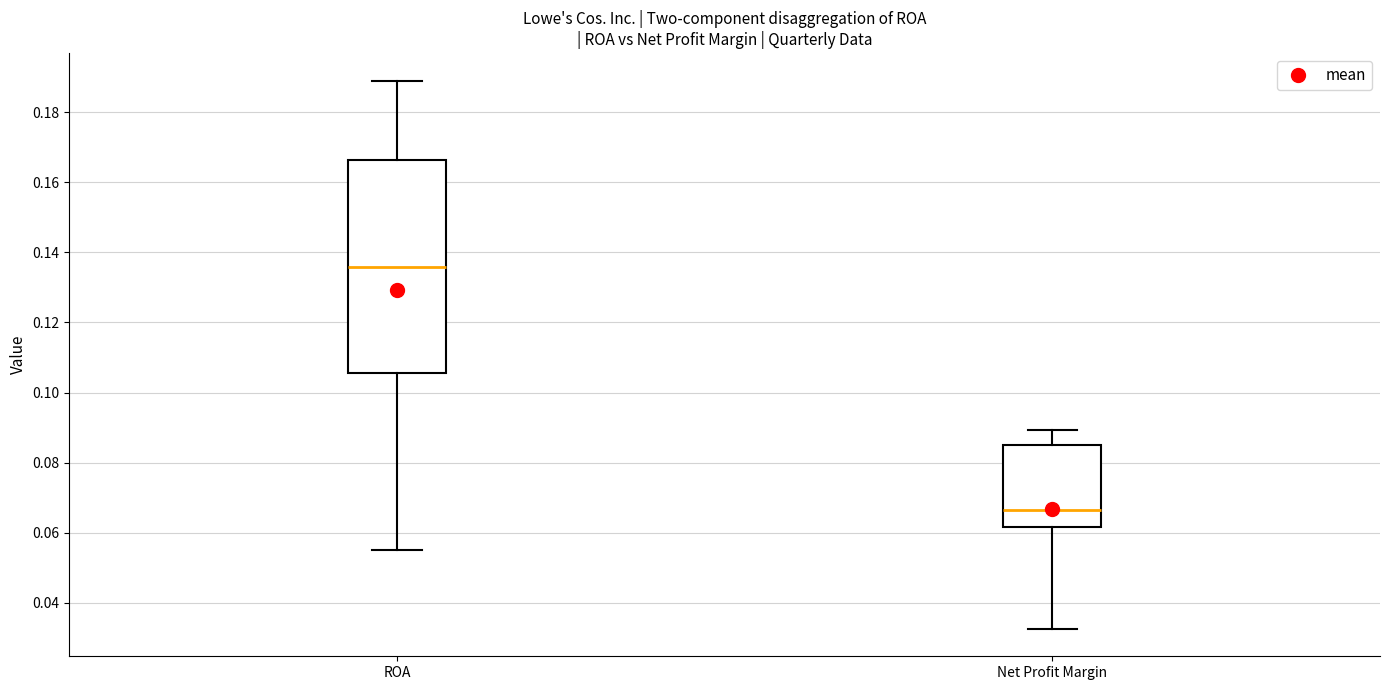

Which box's median line is the lowest?

Net Profit Margin